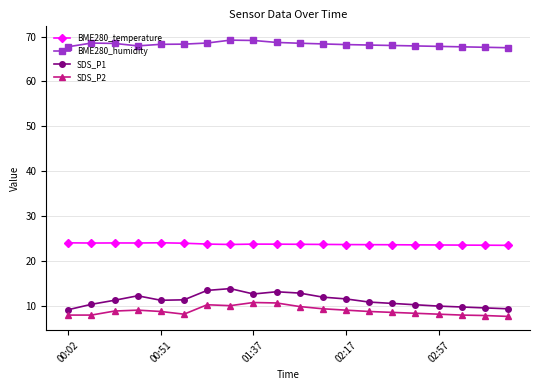

Rank the series by their maximum value, from lowest to highest.

SDS_P2, SDS_P1, BME280_temperature, BME280_humidity